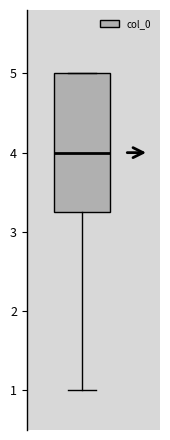

Transcribe this box plot: give where the median line is, the range the box spans, and where the two whiskers end, as read against the y-axis. The values are not printed on the chart, so give them approximately, as read against the axis.

median 4.0, box 3.3 to 5.0, whiskers 1.0 to 5.0